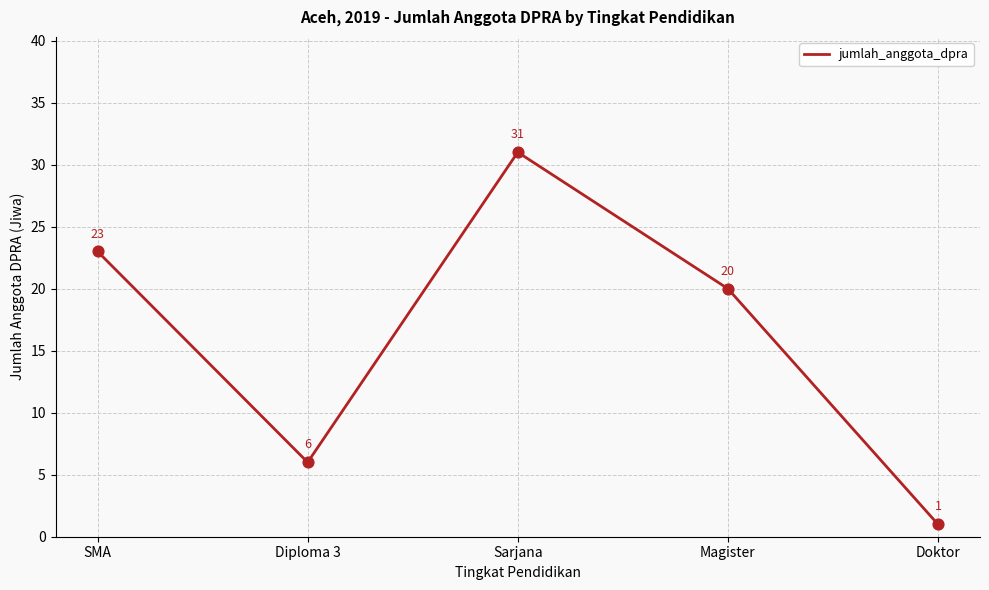

What is the ratio of the value at Sarjana to the value at Doktor?

31.0